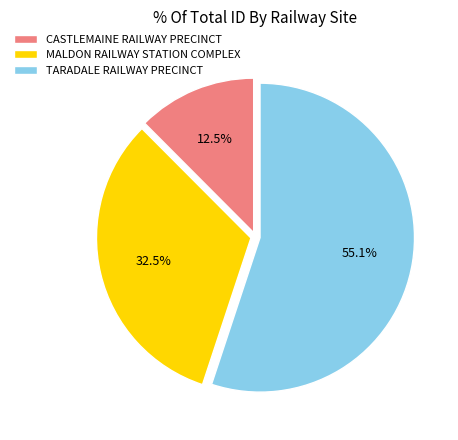

To the nearest percent, what is the difference between the TARADALE RAILWAY PRECINCT and CASTLEMAINE RAILWAY PRECINCT slice percentages?

43%